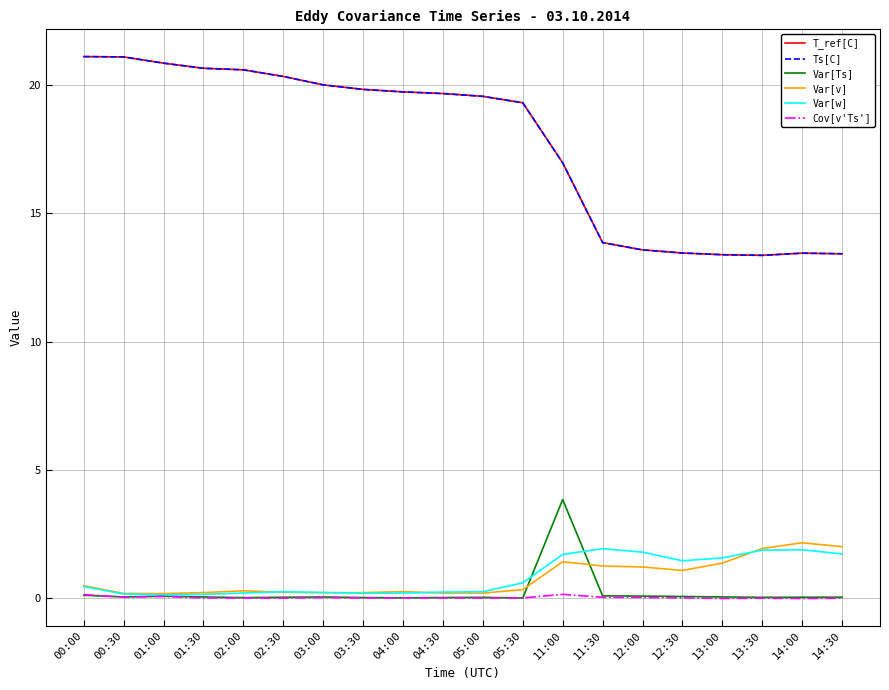

Reading left to right, transcribe all the data shown in this chart.

T_ref[C]: 21.1	21.1	20.9	20.7	20.6	20.3	20.0	19.8	19.7	19.7	19.6	19.3	17.0	13.9	13.6	13.5	13.4	13.4	13.4	13.4
Ts[C]: 21.1	21.1	20.9	20.7	20.6	20.3	20.0	19.8	19.7	19.7	19.6	19.3	17.0	13.9	13.6	13.5	13.4	13.4	13.4	13.4
Var[Ts]: 0.1	0.0	0.1	0.0	0.0	0.0	0.0	0.0	0.0	0.0	0.0	0.0	3.8	0.1	0.1	0.1	0.0	0.0	0.0	0.0
Var[v]: 0.5	0.2	0.2	0.2	0.3	0.2	0.2	0.2	0.2	0.2	0.2	0.3	1.4	1.2	1.2	1.1	1.4	1.9	2.2	2.0
Var[w]: 0.4	0.2	0.1	0.1	0.2	0.2	0.2	0.2	0.2	0.2	0.2	0.6	1.7	1.9	1.8	1.5	1.6	1.9	1.9	1.7
Cov[v'Ts']: 0.1	0.0	0.1	0.0	-0.0	-0.0	0.0	0.0	0.0	0.0	-0.0	0.0	0.1	0.0	0.0	0.0	-0.0	-0.0	-0.0	-0.0